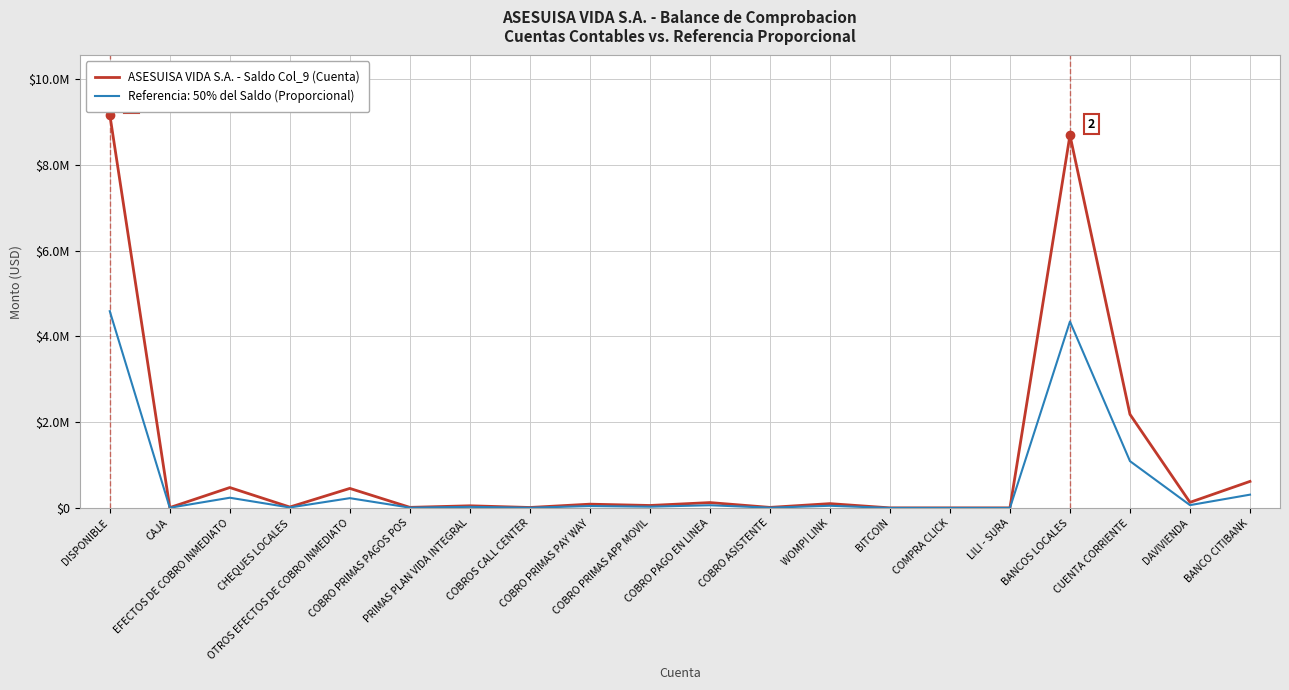

Which label corresponds to the smallest value in the chart?

LILI - SURA